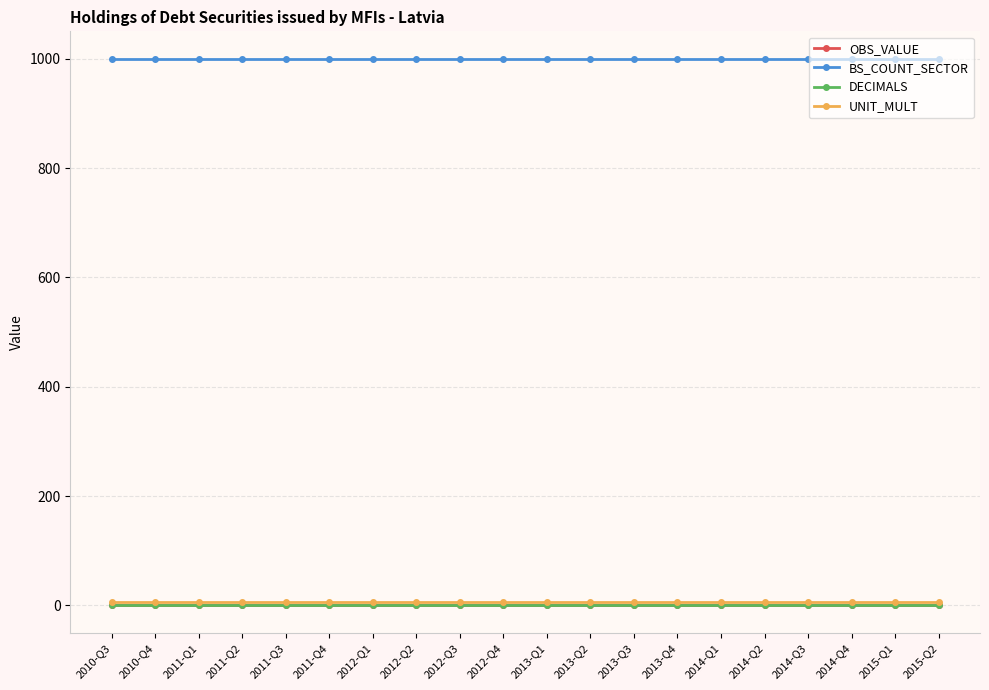

Is this an area chart (filled region under the line)?

No